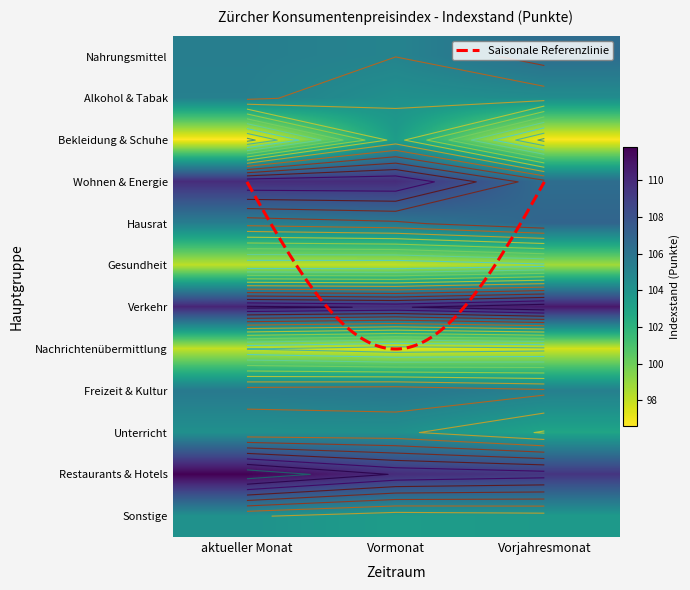

Reading left to right, transcribe all the data shown in this chart.

Nahrungsmittel und alkoholfreie Getränke: aktueller Monat=105.3	Vormonat=105.0	Vorjahresmonat=106.4
Alkoholische Getränke und Tabak: aktueller Monat=105.2	Vormonat=104.2	Vorjahresmonat=104.4
Bekleidung und Schuhe: aktueller Monat=96.6	Vormonat=103.4	Vorjahresmonat=96.7
Wohnen und Energie: aktueller Monat=109.9	Vormonat=109.9	Vorjahresmonat=106.4
Hausrat und laufende Haushaltsführung: aktueller Monat=105.4	Vormonat=105.8	Vorjahresmonat=106.9
Gesundheitspflege: aktueller Monat=98.1	Vormonat=98.1	Vorjahresmonat=98.7
Verkehr: aktueller Monat=110.3	Vormonat=109.9	Vorjahresmonat=110.8
Nachrichtenübermittlung: aktueller Monat=98.0	Vormonat=97.3	Vorjahresmonat=97.6
Freizeit und Kultur: aktueller Monat=105.6	Vormonat=105.8	Vorjahresmonat=105.2
Unterricht: aktueller Monat=104.2	Vormonat=104.2	Vorjahresmonat=102.9
Restaurants und Hotels: aktueller Monat=111.8	Vormonat=109.9	Vorjahresmonat=109.5
Sonstige Waren und Dienstleistungen: aktueller Monat=104.1	Vormonat=103.4	Vorjahresmonat=103.6